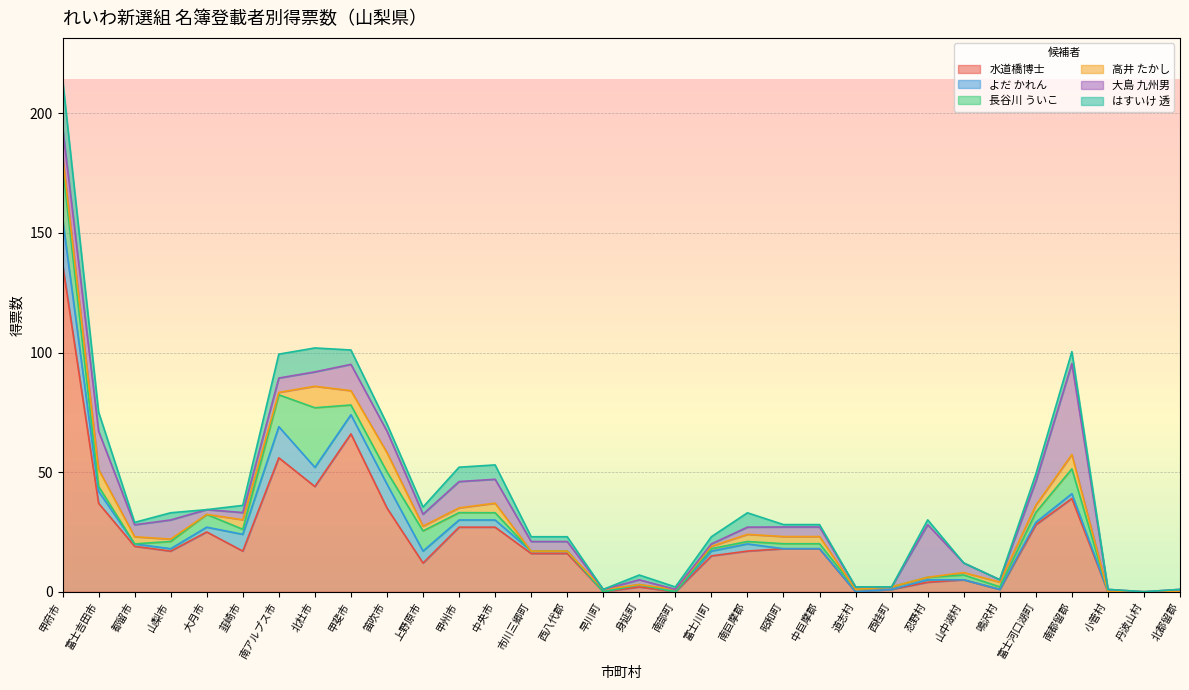

The はすいけ 透 series shows 0.8 at 市川三郷町. True or false?

False